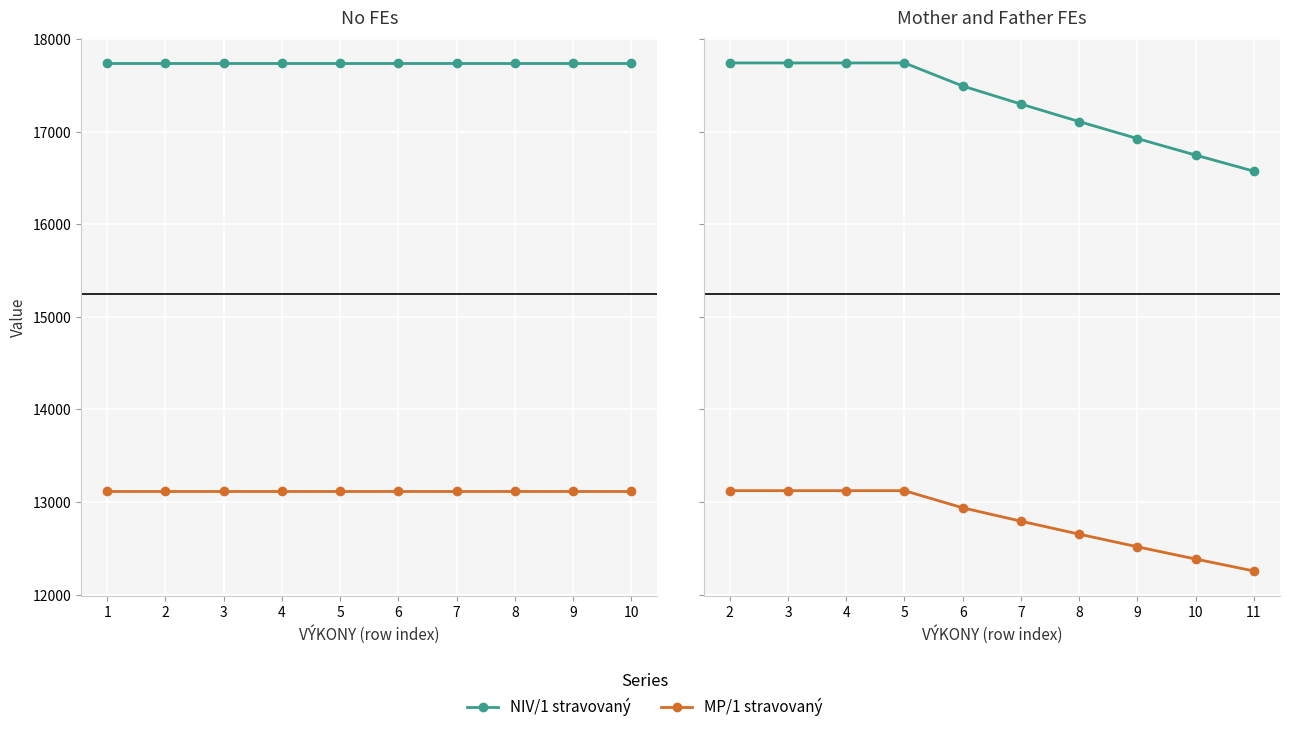

True or false: NIV/1 stravovaný and MP/1 stravovaný intersect in this chart.

False